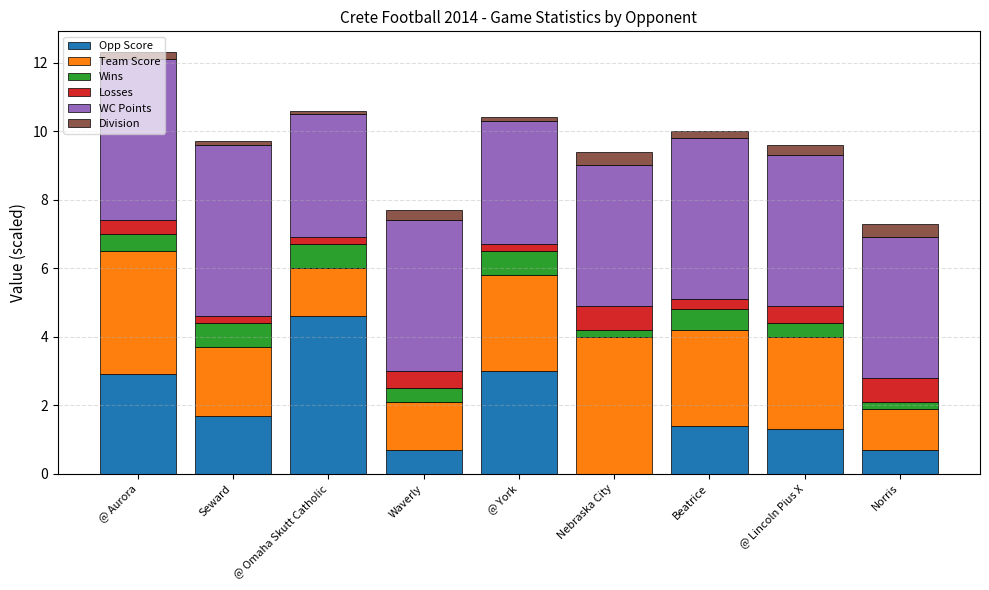

How many categories are shown in the chart?

9